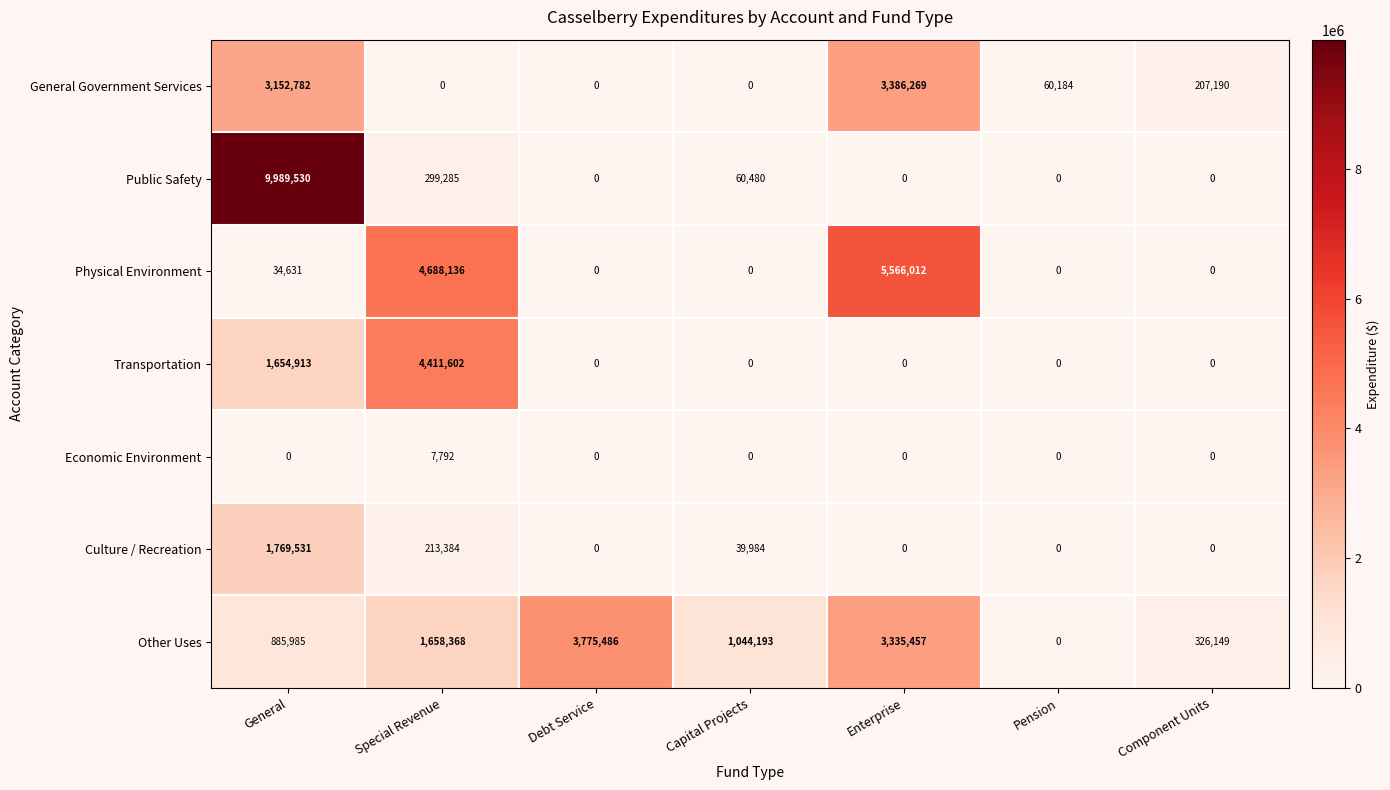

At how many categories does at least one series exceed 9663868?

1